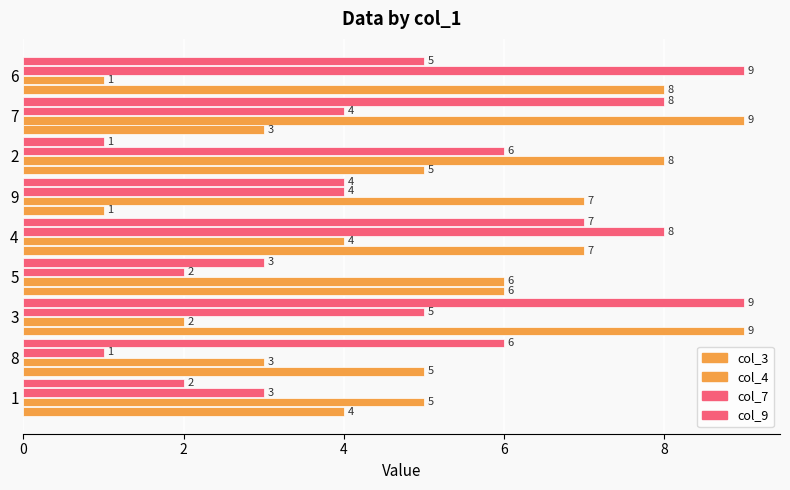

Which series has the widest spread of values?

col_3